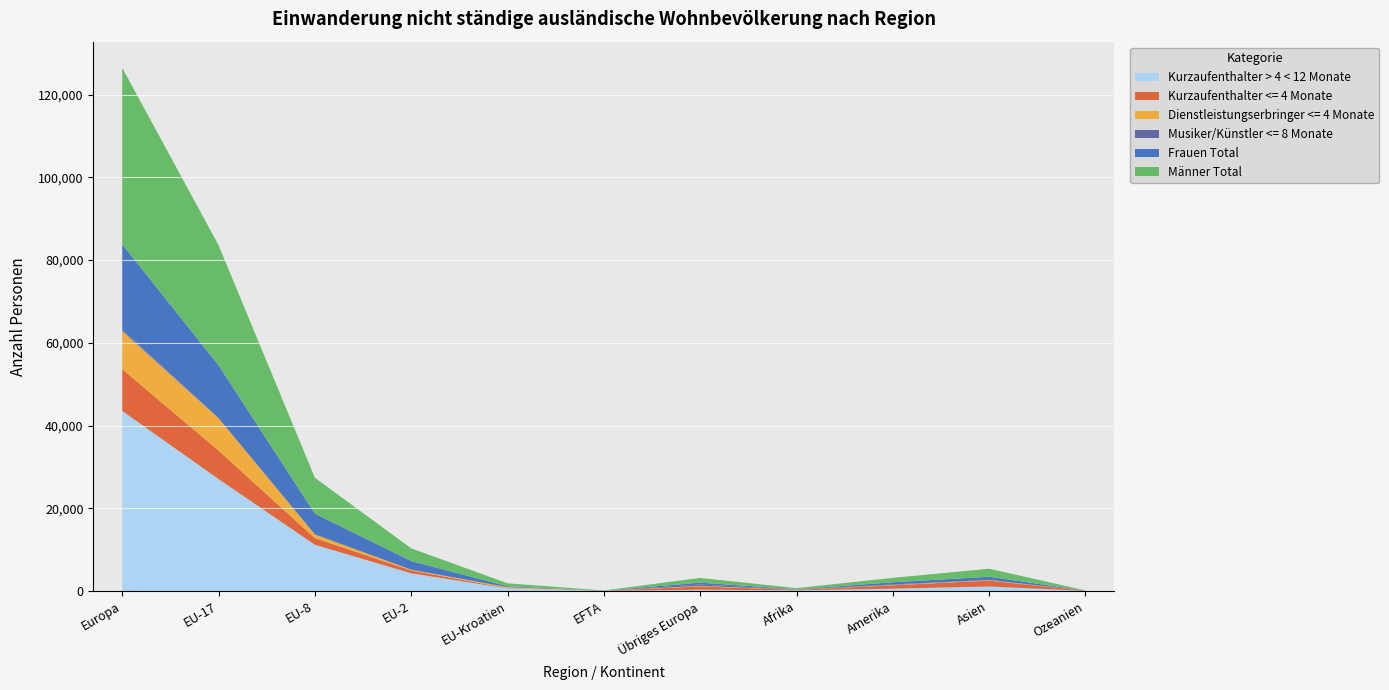

Reading left to right, transcribe all the data shown in this chart.

Kurzaufenthalter > 4 < 12 Monate: Europa=43531	EU-17=27060	EU-8=11182	EU-2=4282	EU-Kroatien=633	EFTA=44	Übriges Europa=330	Afrika=169	Amerika=567	Asien=1092	Ozeanien=30
Kurzaufenthalter <= 4 Monate: Europa=10100	EU-17=6904	EU-8=1611	EU-2=695	EU-Kroatien=78	EFTA=16	Übriges Europa=796	Afrika=111	Amerika=827	Asien=1436	Ozeanien=34
Dienstleistungserbringer <= 4 Monate: Europa=9235	EU-17=7814	EU-8=889	EU-2=180	EU-Kroatien=220	EFTA=8	Übriges Europa=124	Afrika=31	Amerika=77	Asien=111	Ozeanien=10
Musiker/Künstler <= 8 Monate: Europa=362	EU-17=16	EU-8=8	EU-2=0	EU-Kroatien=4	EFTA=0	Übriges Europa=334	Afrika=43	Amerika=121	Asien=57	Ozeanien=5
Frauen Total: Europa=20592	EU-17=12783	EU-8=5032	EU-2=2094	EU-Kroatien=209	EFTA=29	Übriges Europa=445	Afrika=86	Amerika=525	Asien=758	Ozeanien=27
Männer Total: Europa=42636	EU-17=29011	EU-8=8658	EU-2=3063	EU-Kroatien=726	EFTA=39	Übriges Europa=1139	Afrika=268	Amerika=1067	Asien=1938	Ozeanien=52